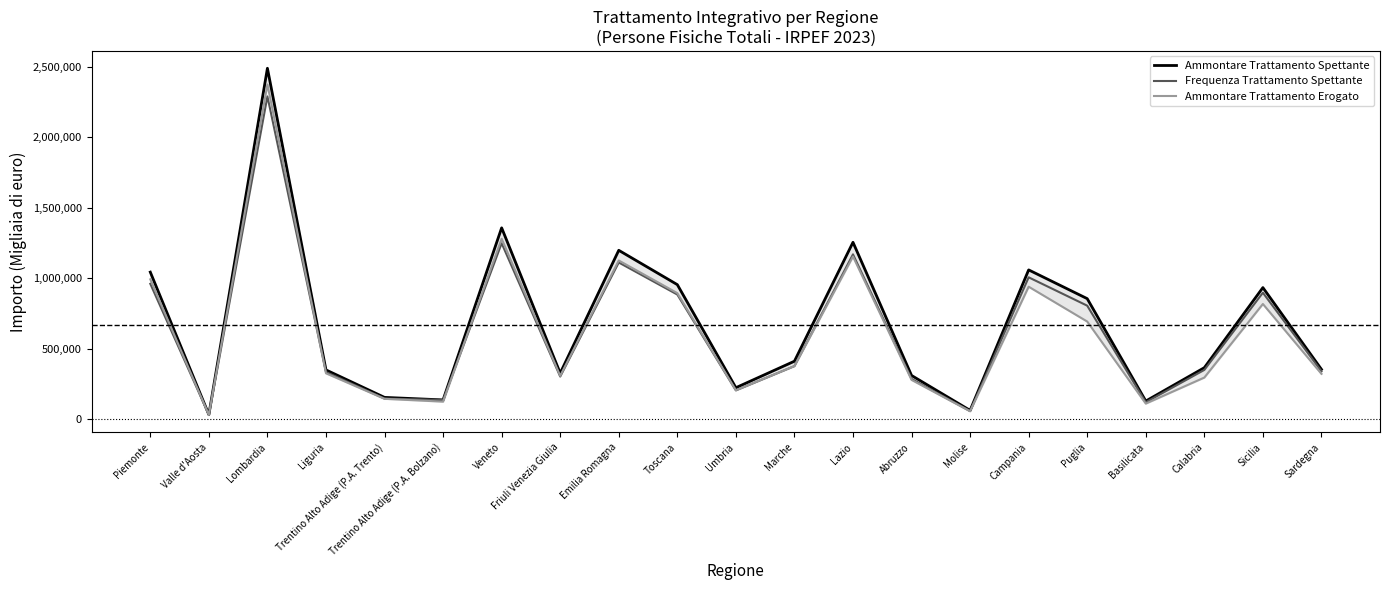

True or false: Ammontare Trattamento Erogato and Ammontare Trattamento Spettante cross at least once.

False